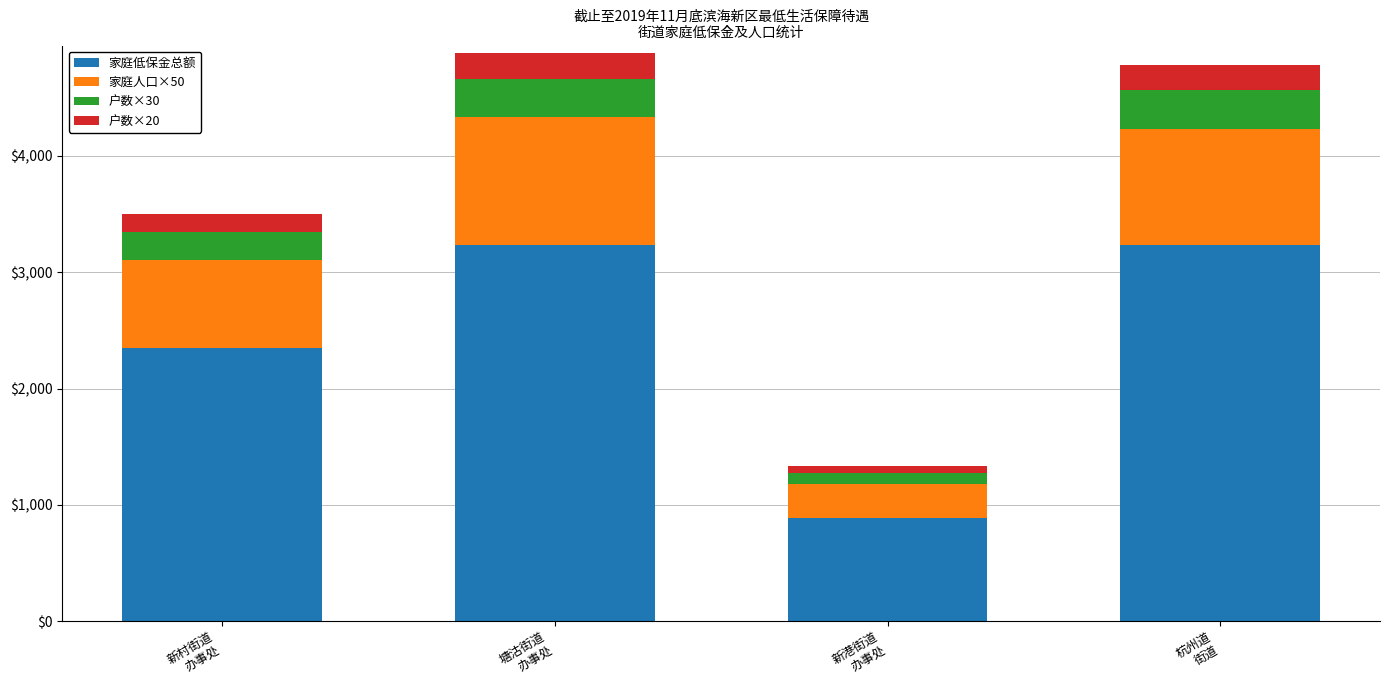

What is the minimum value for 家庭低保金总额?

882